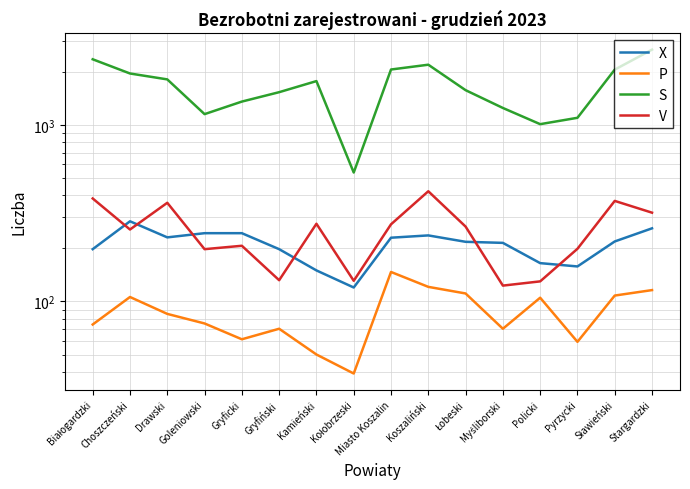

At Sławieński, list the series in order from smallest to largest.

P, X, V, S